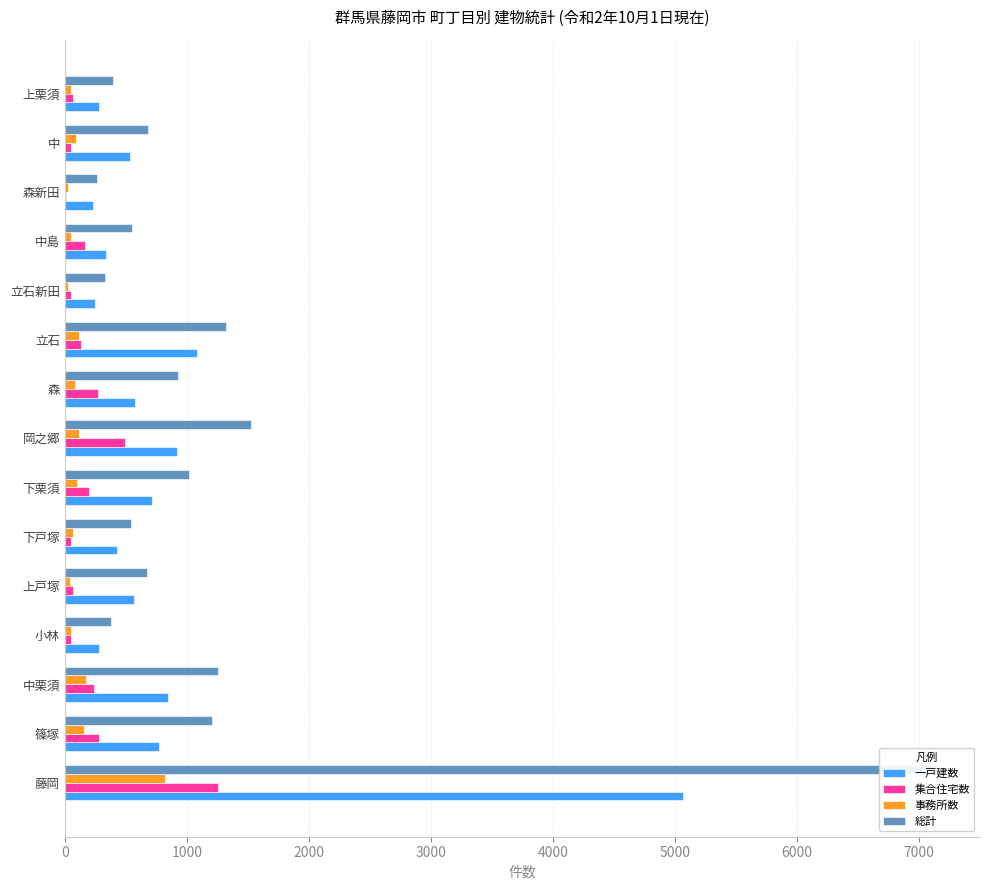

What is the difference between the second highest and minimum values in the 総計 series?

1255